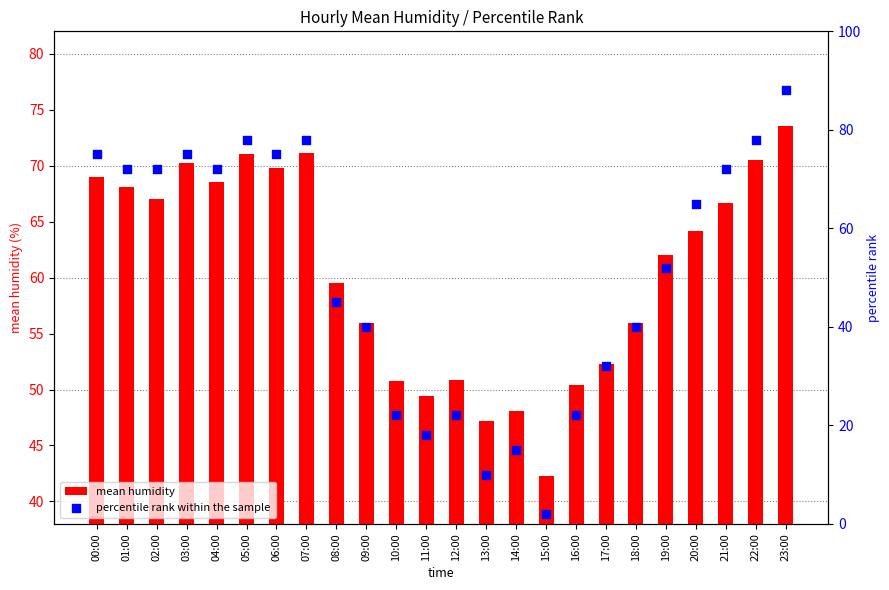

Which series has the largest Y range (max minus min)?

percentile rank within the sample